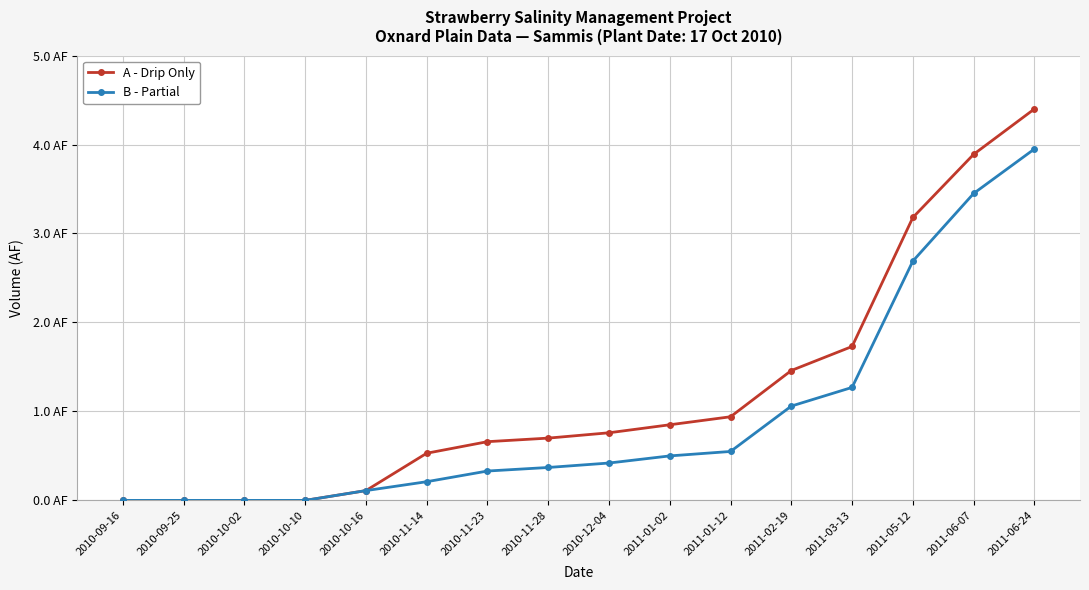

At which category is the sum across all series the highest?

2011-06-24